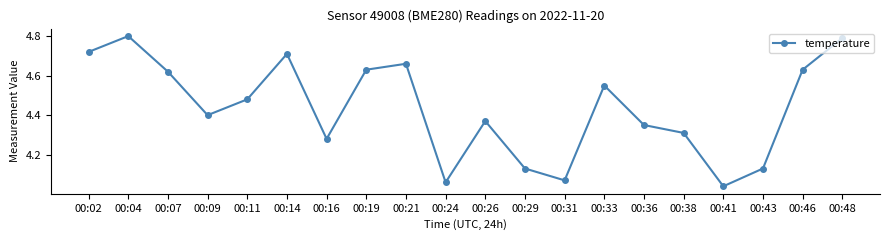

What is the ratio of the value at 00:14 to the value at 00:46?

1.0